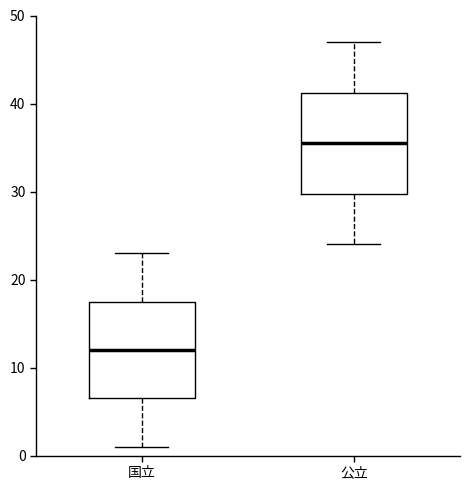

Reading left to right, transcribe this box plot: for each box, give where its median line is, the range the box spans, and where its two whiskers end, as read against the y-axis. The values are not printed on the chart, so give them approximately, as read against the axis.

国立: median 12, box 7 to 18, whiskers 1 to 23
公立: median 36, box 30 to 41, whiskers 24 to 47